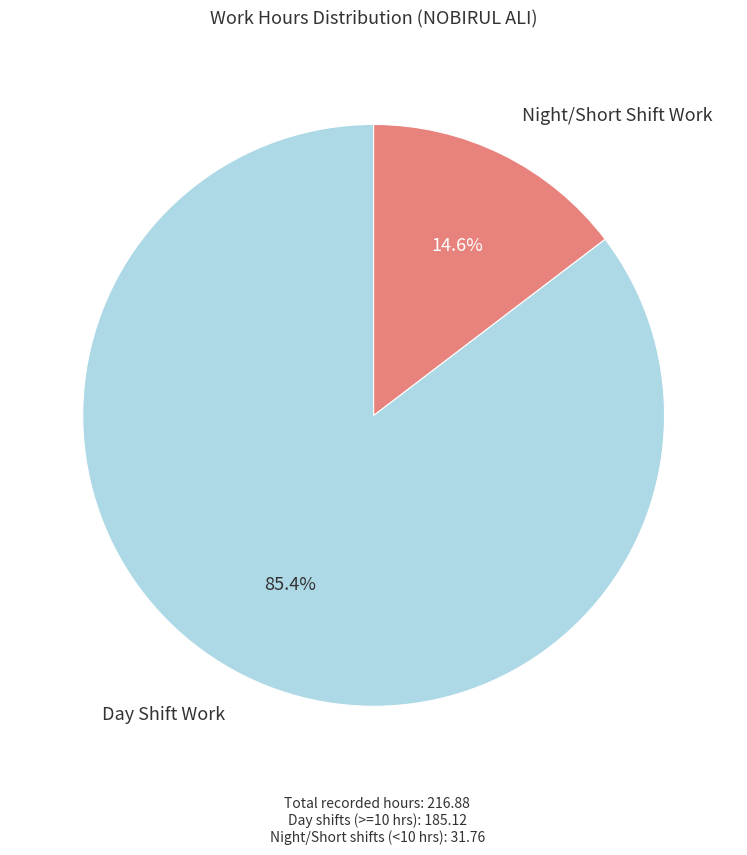

Is there a majority slice in this chart?

Yes